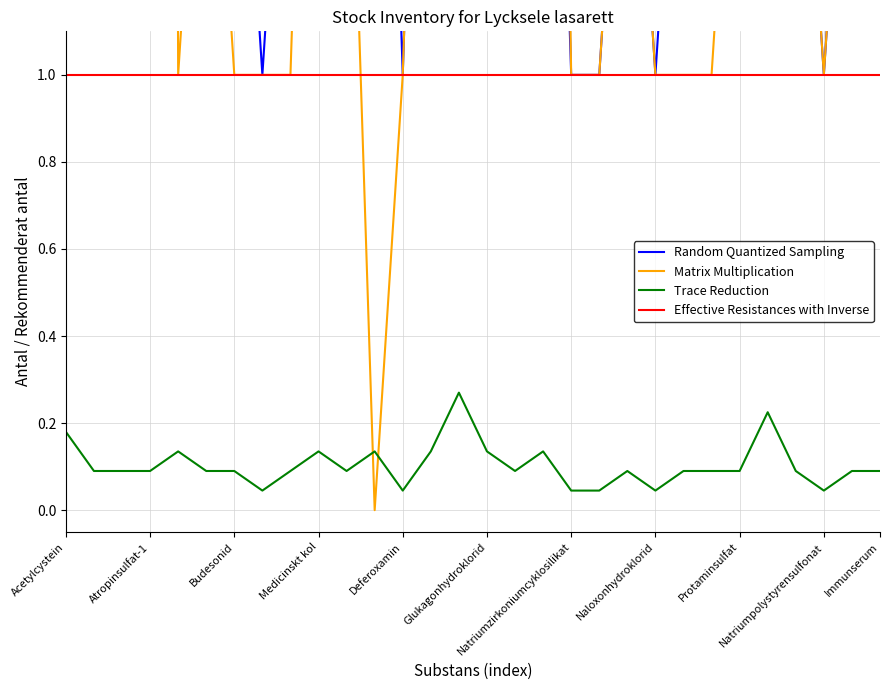

True or false: Trace Reduction and Effective Resistances with Inverse intersect in this chart.

False